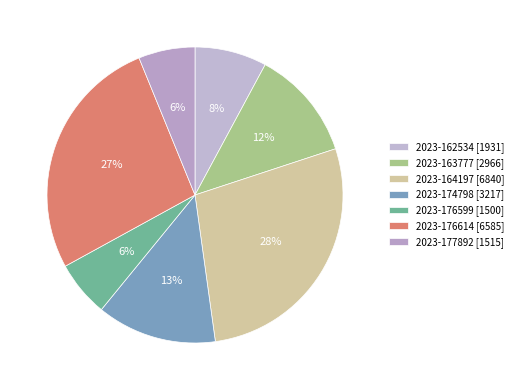

How many segments does this pie chart have?

7